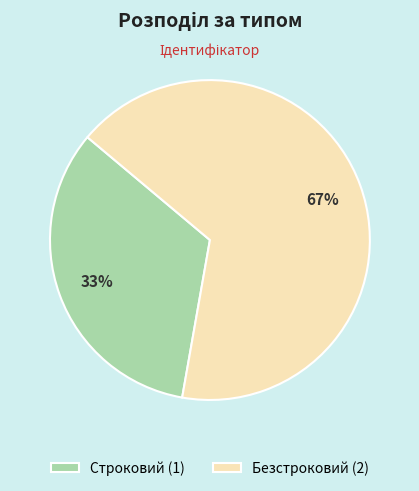

The Строковий slice represents 27% of the pie. True or false?

False